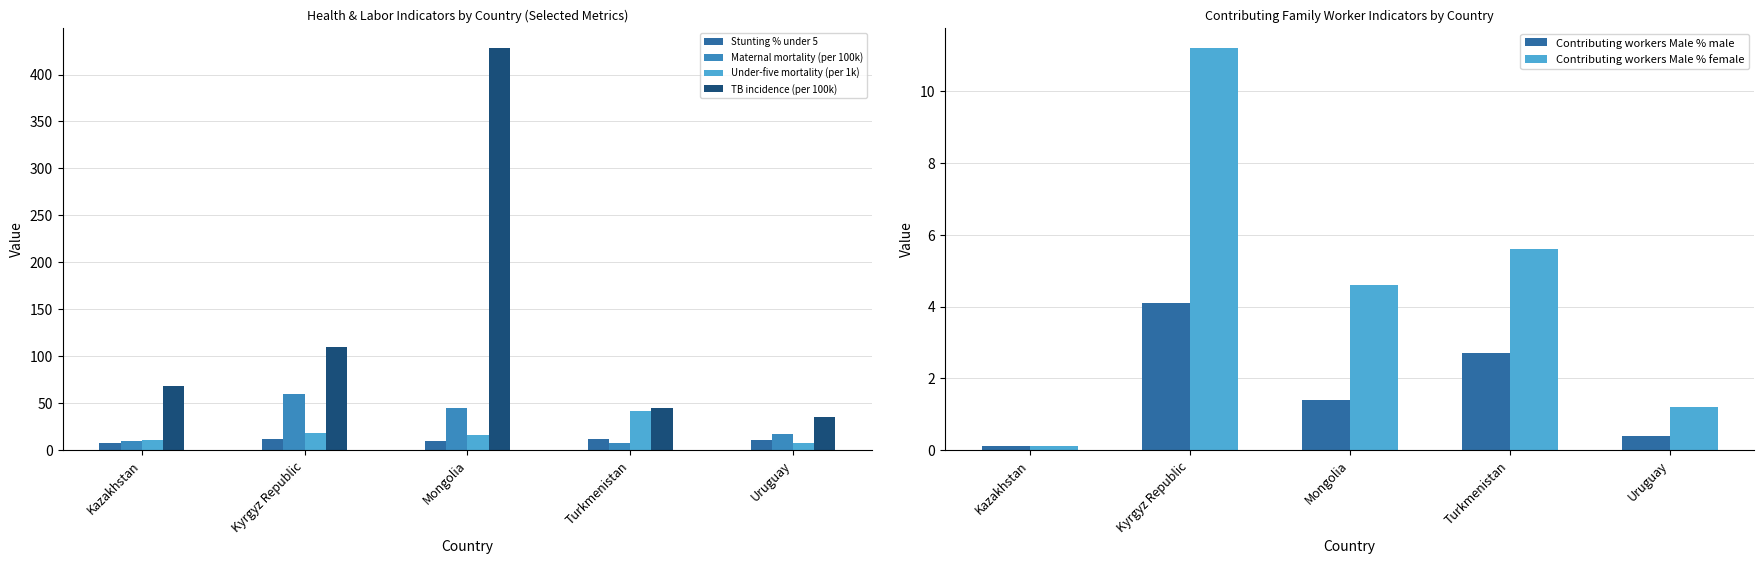

Which series changed the most between Turkmenistan and Uruguay?

Under-five mortality (per 1k)